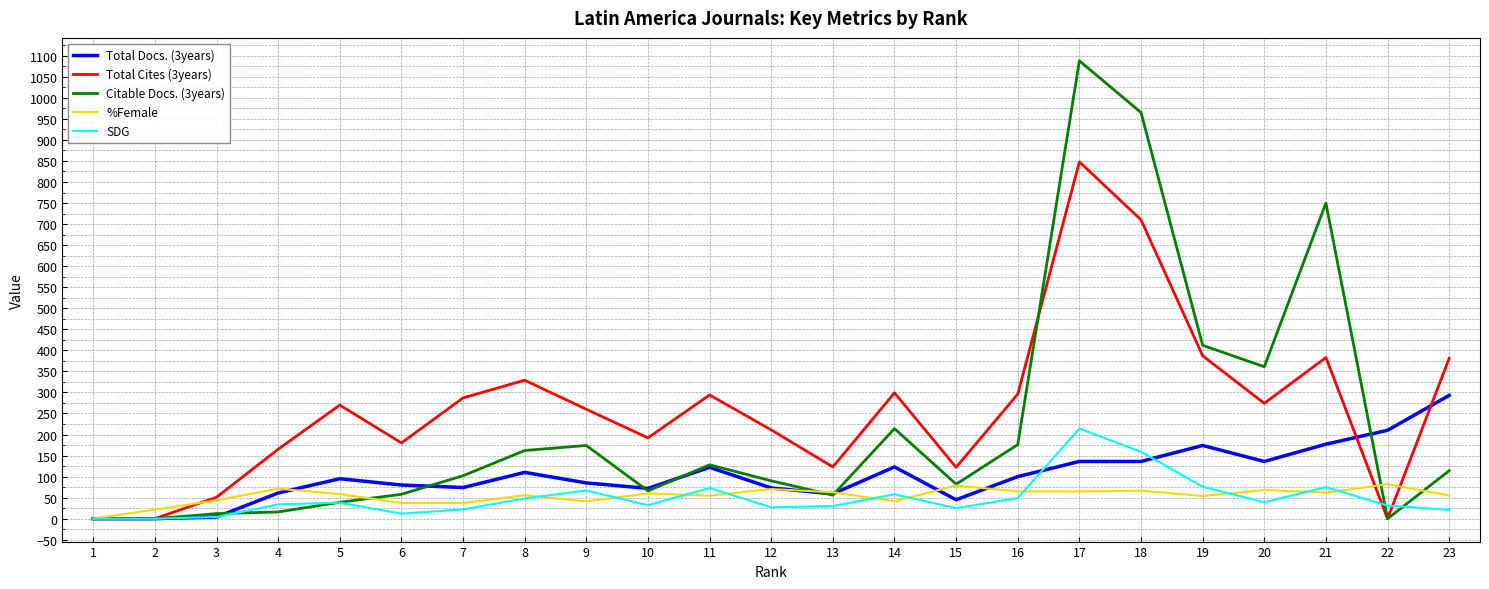

What is the maximum value shown in the chart?

1088.0